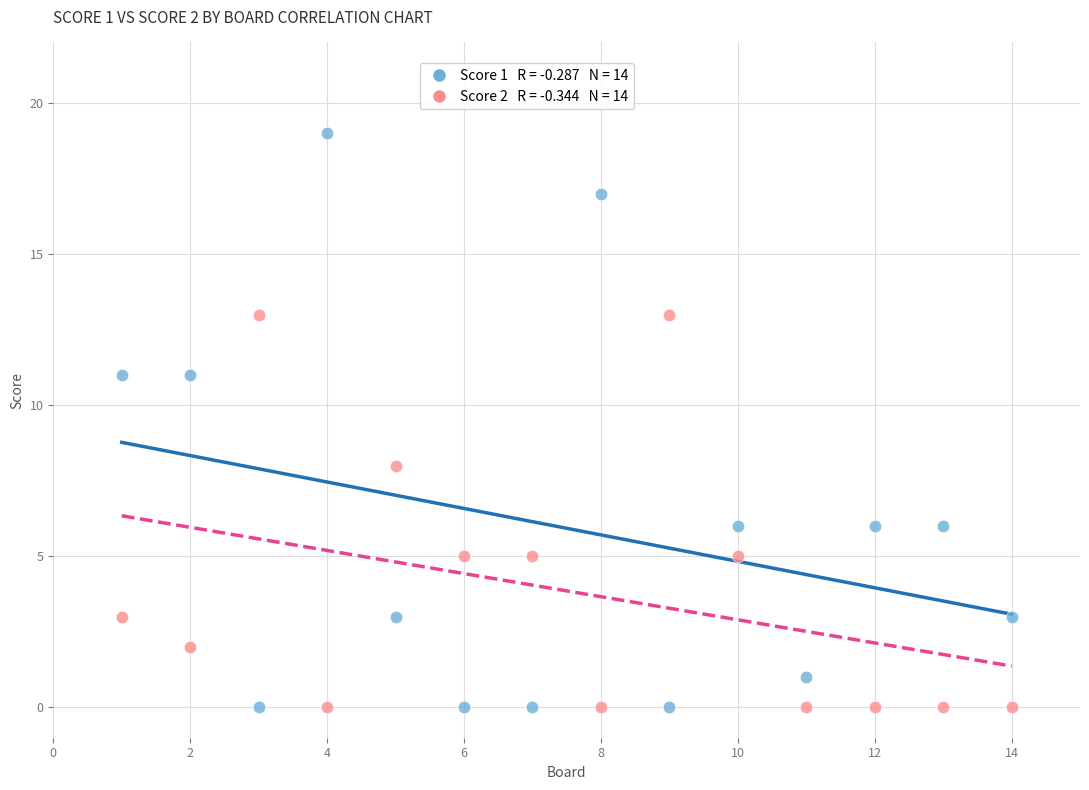

Across all data points, what is the range of X values (max minus min)?

13